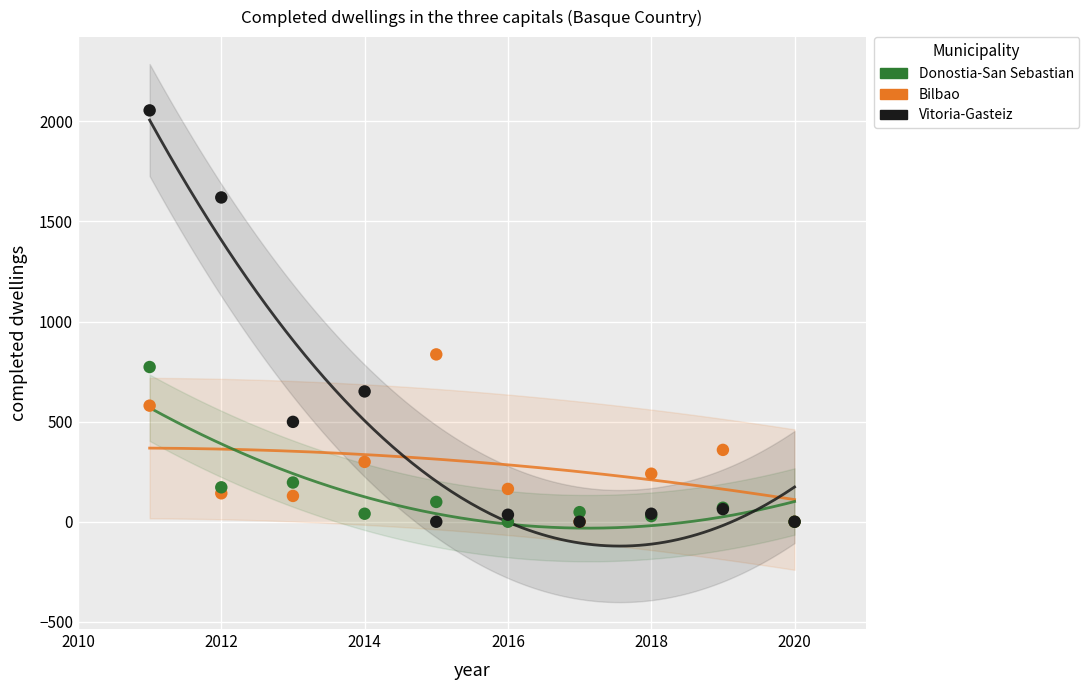

Across all series, what Y value is closest to 1027?

836